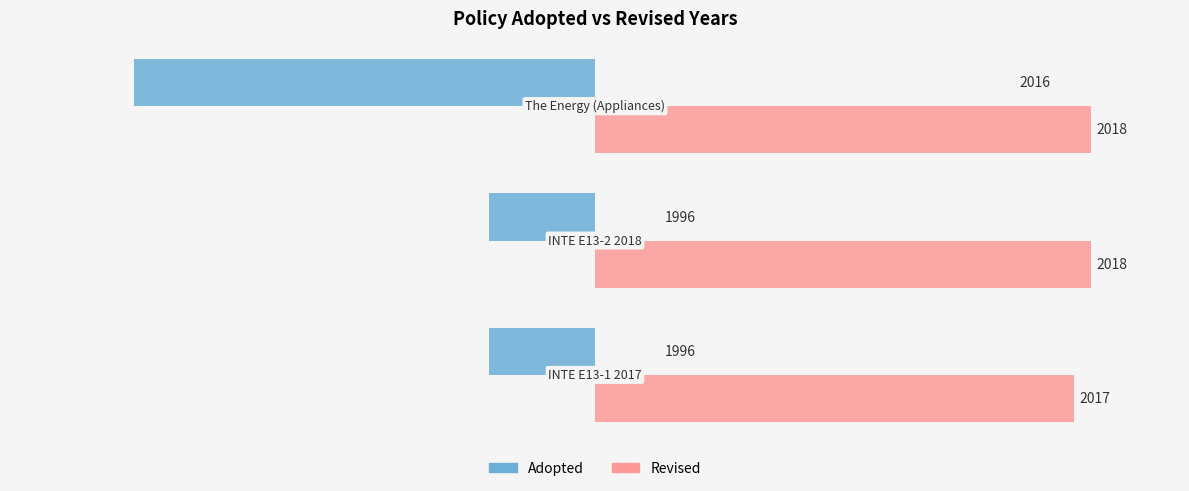

What are all the series names shown in the legend?

Adopted, Revised